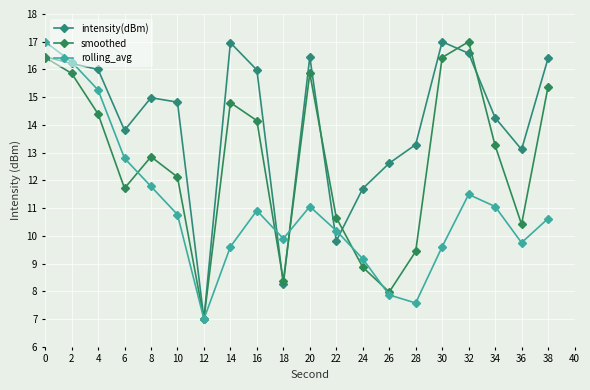

What is the total value across all series at 2?

48.4